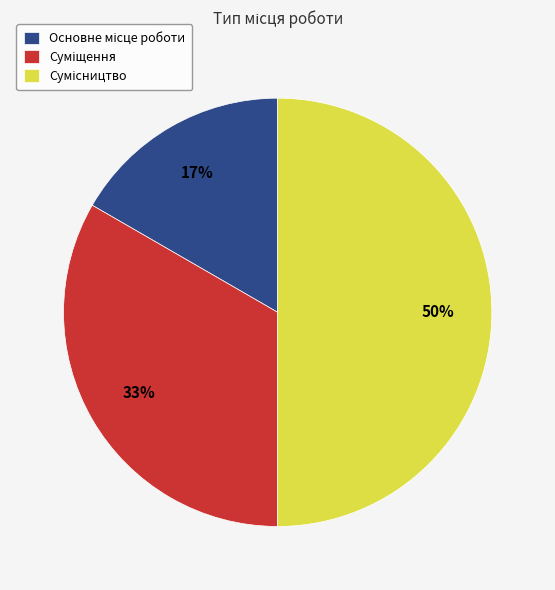

To the nearest percent, what is the difference between the largest and smallest slice percentages?

33%